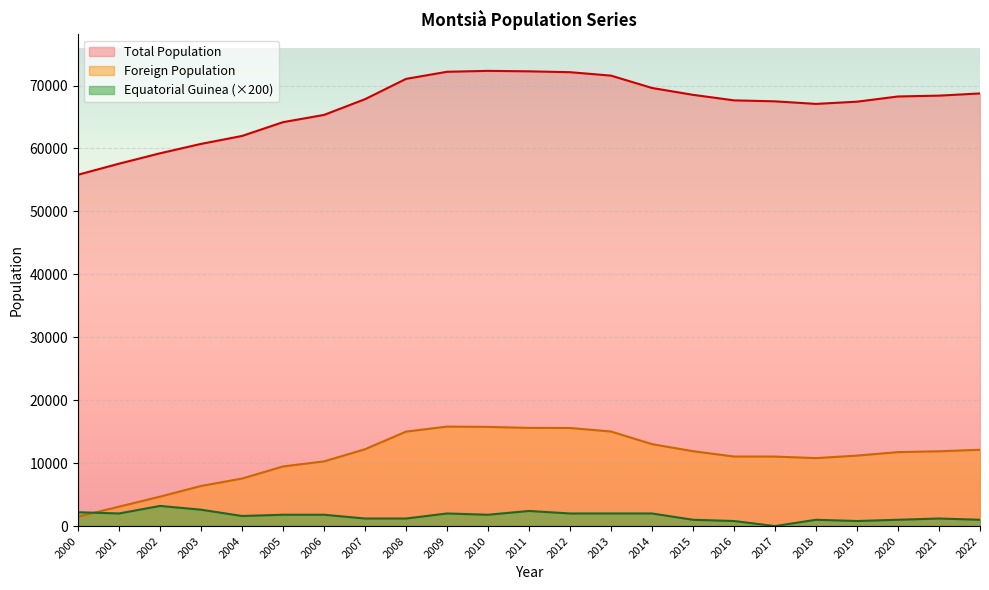

In Foreign Population, how many points are lower than both neighbors (excluding endpoints)?

1